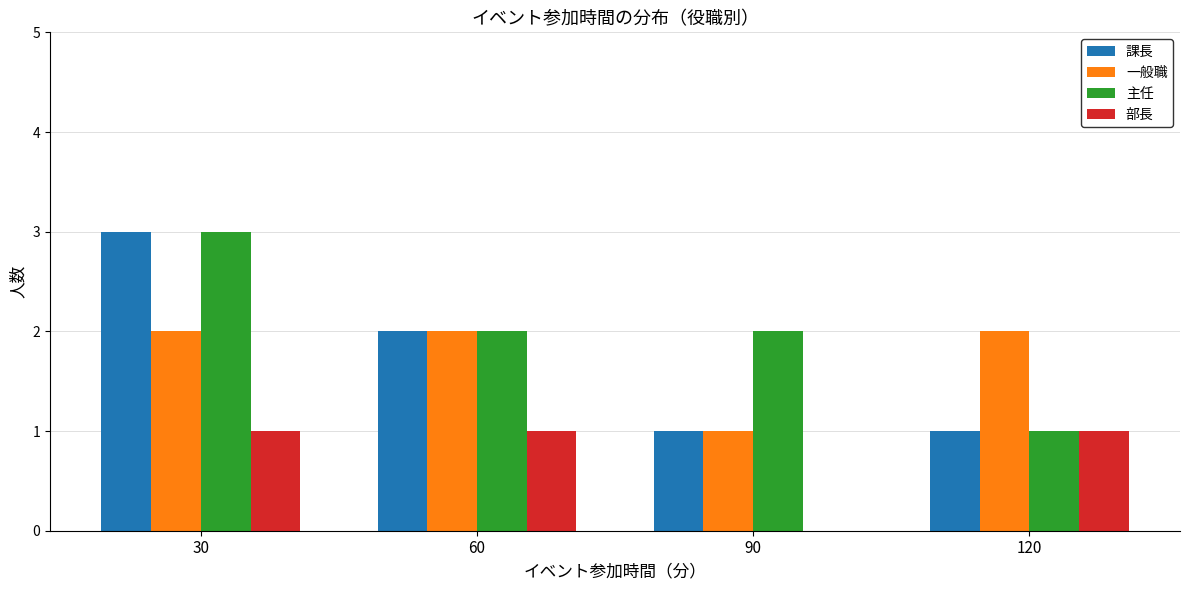

Which label corresponds to the largest value in the chart?

30